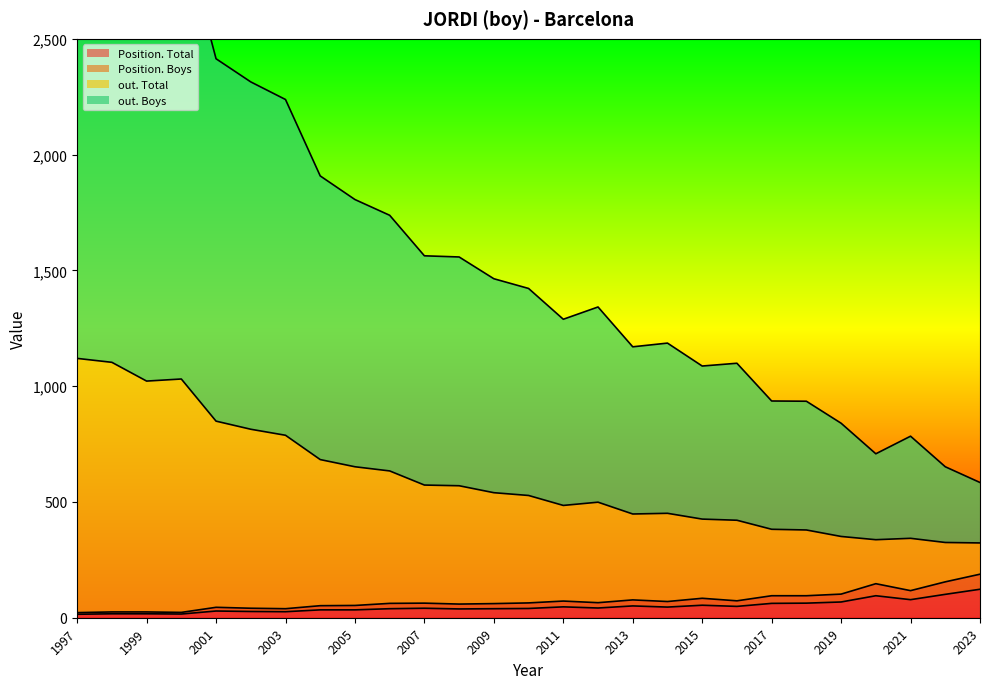

Which has a higher value, 2021 or 2010?

2021